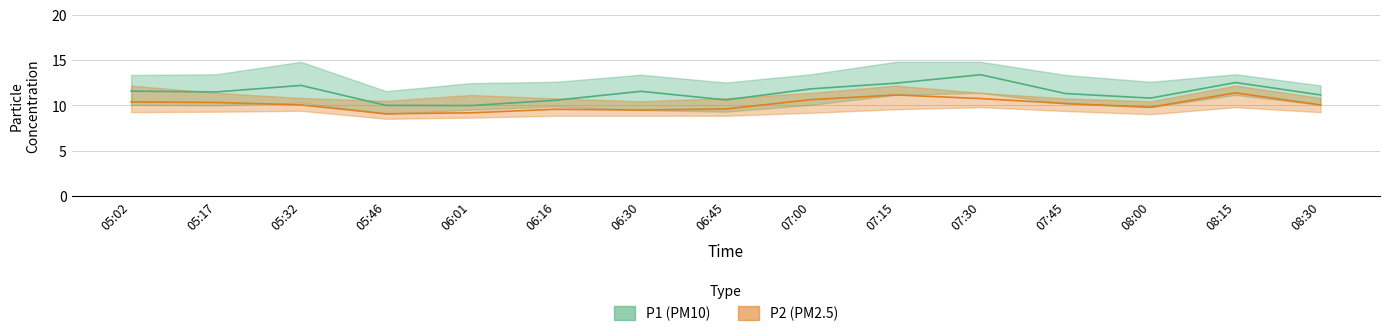

True or false: P2 (PM2.5) and P1 (PM10) intersect in this chart.

False